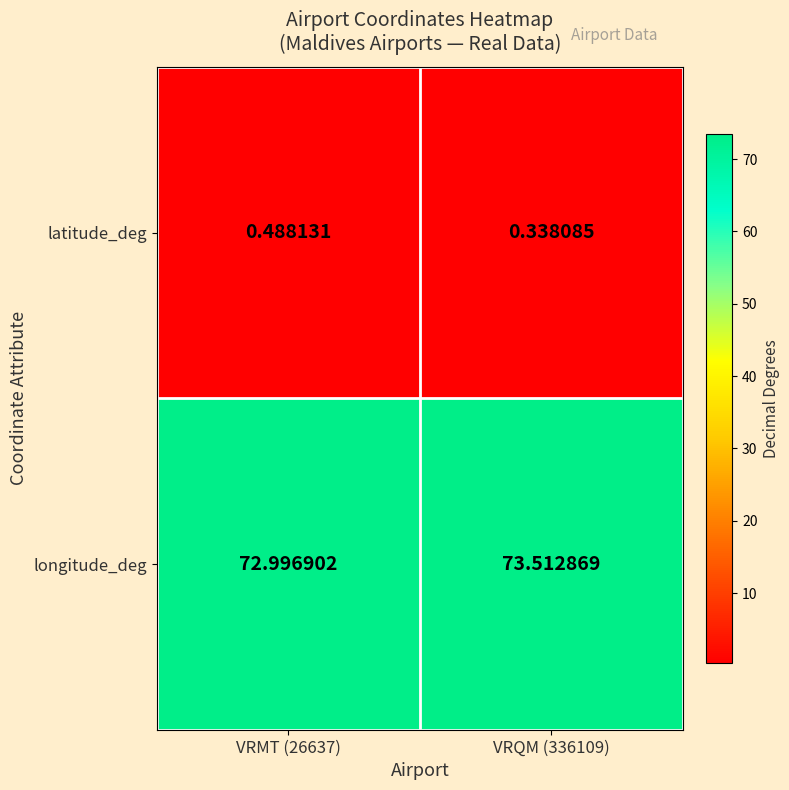

Which series changed the most between VRMT (26637) and VRQM (336109)?

longitude_deg